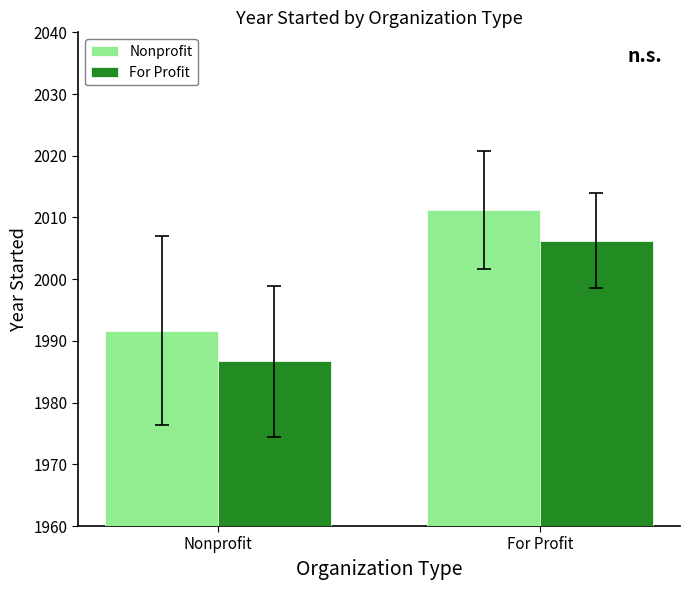

True or false: For Profit has a value of 1986.7 at Nonprofit.

True